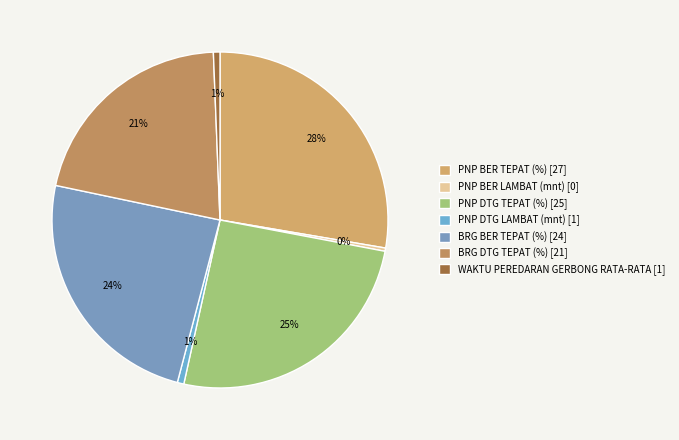

To the nearest percent, what is the difference between the largest and smallest slice percentages?

27%